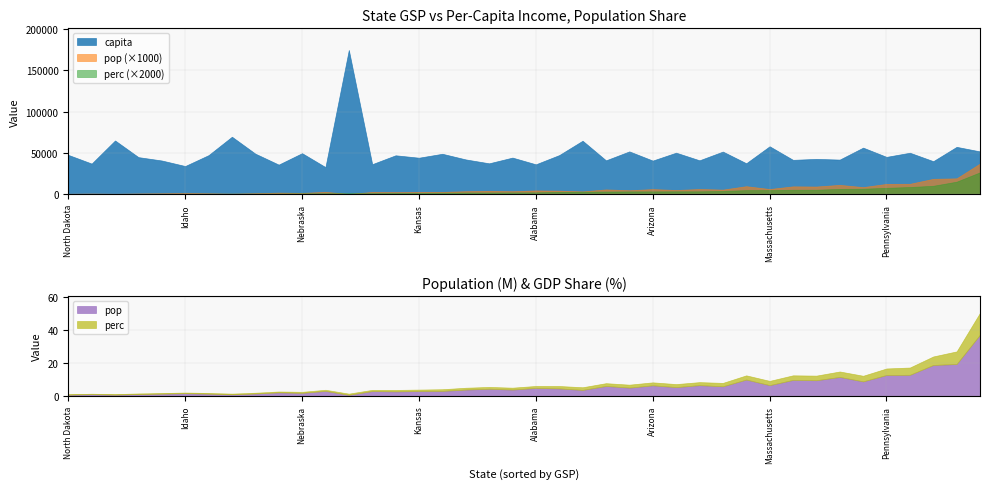

What is the highest value of the capita series?

174500